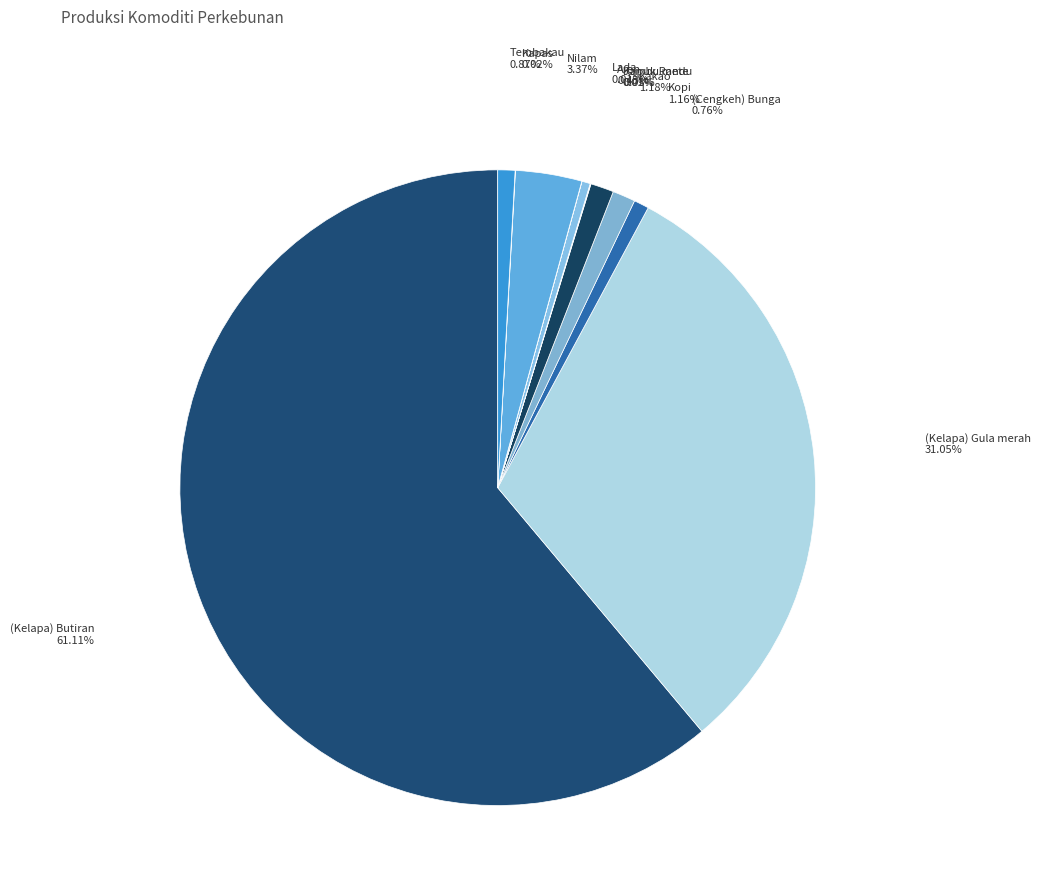

Rank the categories by value from highest to lowest.

(Kelapa) Butiran, (Kelapa) Gula merah, Nilam, Kakao, Kopi, Tembakau, (Cengkeh) Bunga, Aren, Jambu mete, Kapas, Kapuk Randu, Lada